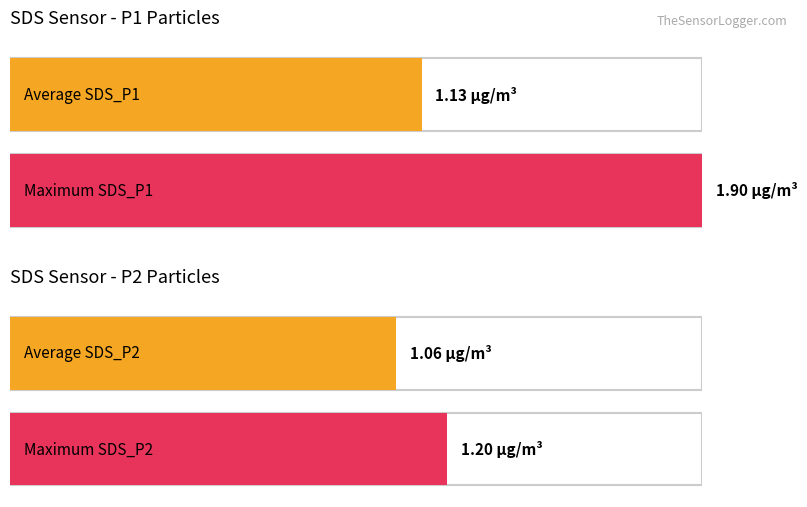

What is the maximum value for SDS_P1?

1.9